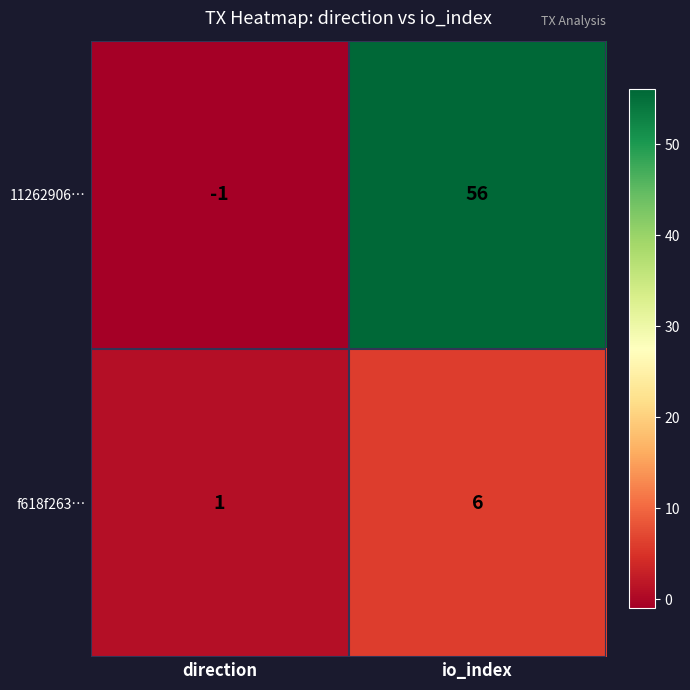

Which category has the lowest value across all series?

direction